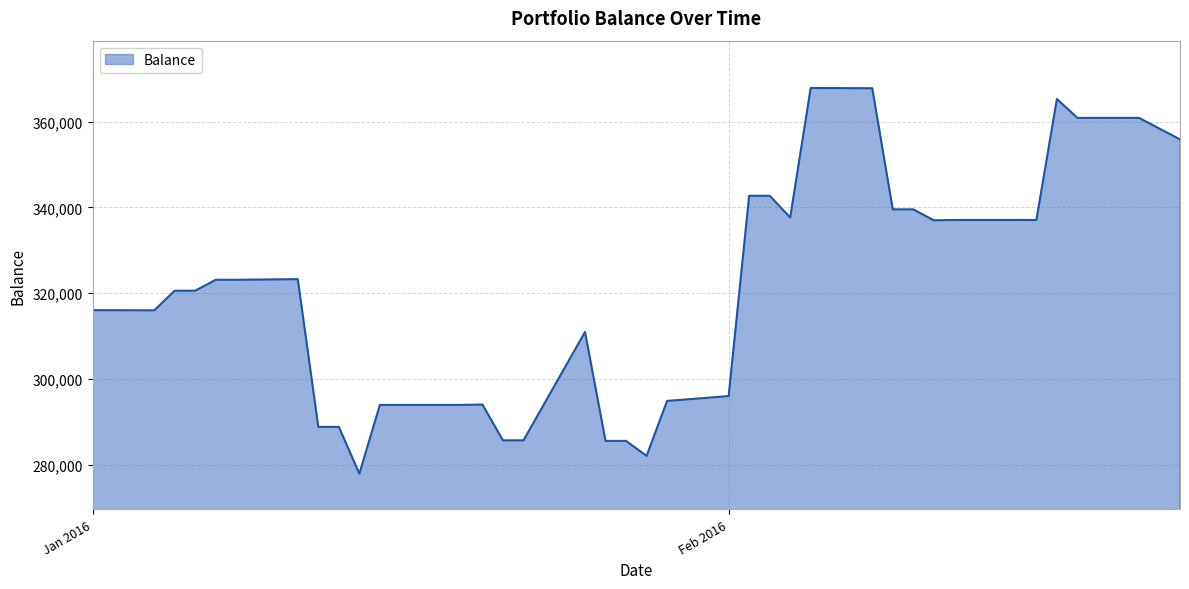

What is the difference between the maximum and minimum values?

89962.1